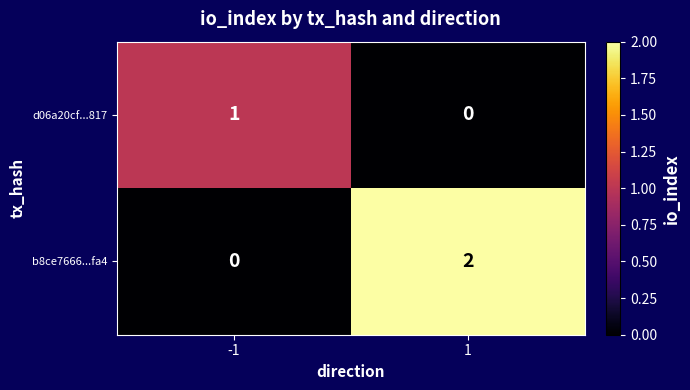

Reading right to left, list all the values displayed in this chart.

d06a20cf...817: 0	1
b8ce7666...fa4: 2	0